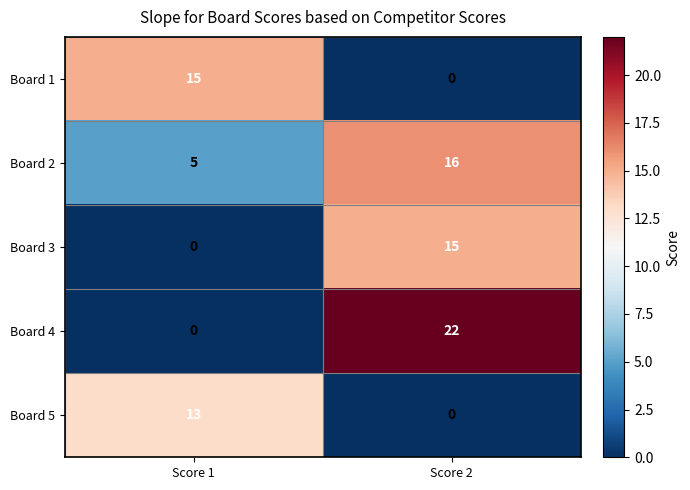

Reading right to left, what are all the values shown in this chart?

Board 1: 0	15
Board 2: 16	5
Board 3: 15	0
Board 4: 22	0
Board 5: 0	13